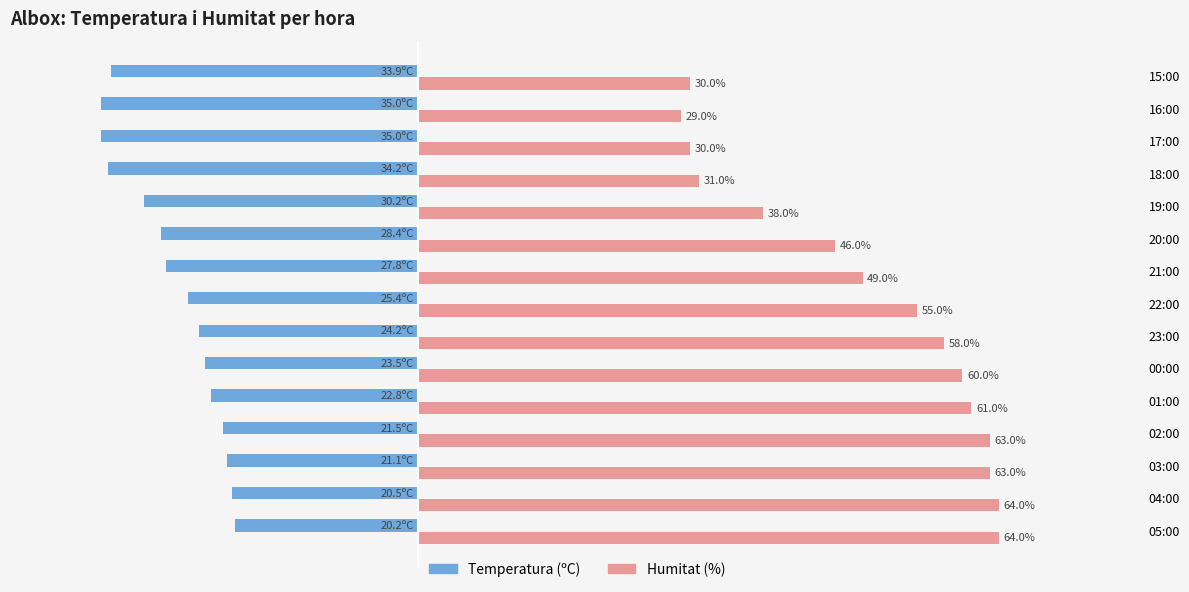

Which series changed the most between 22:00 and 19:00?

Humitat (%)